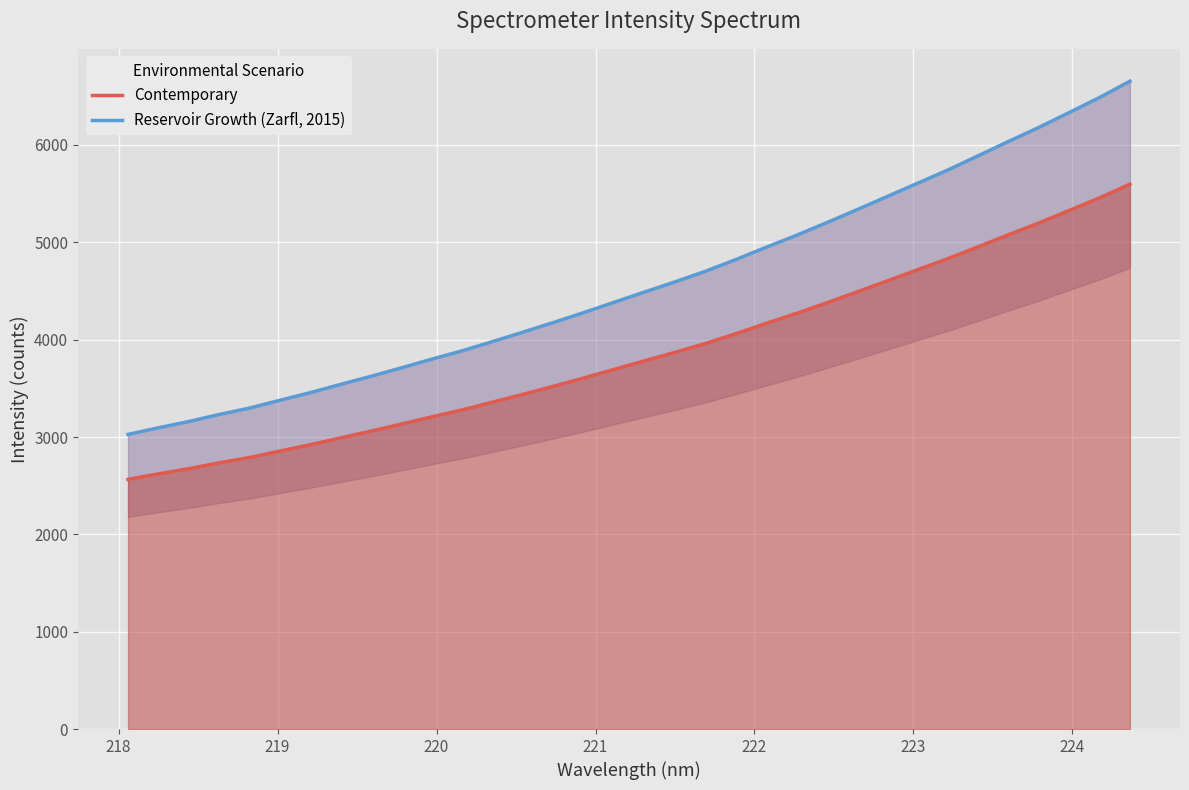

What is the highest value of the Contemporary series?

5597.2